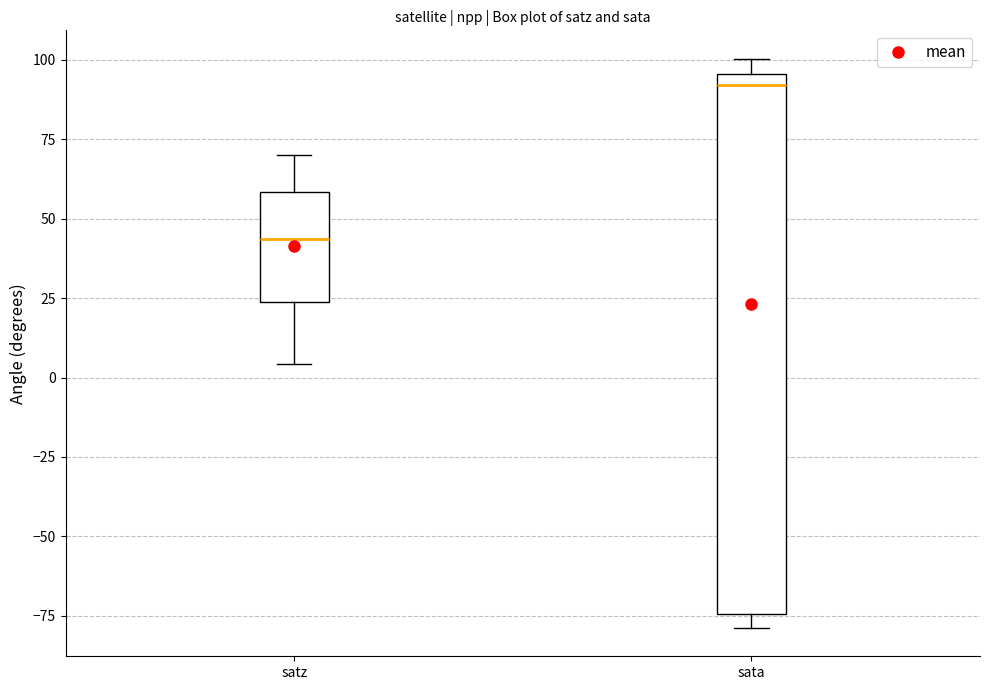

Which box is the tallest, from its lower edge to its upper edge?

sata